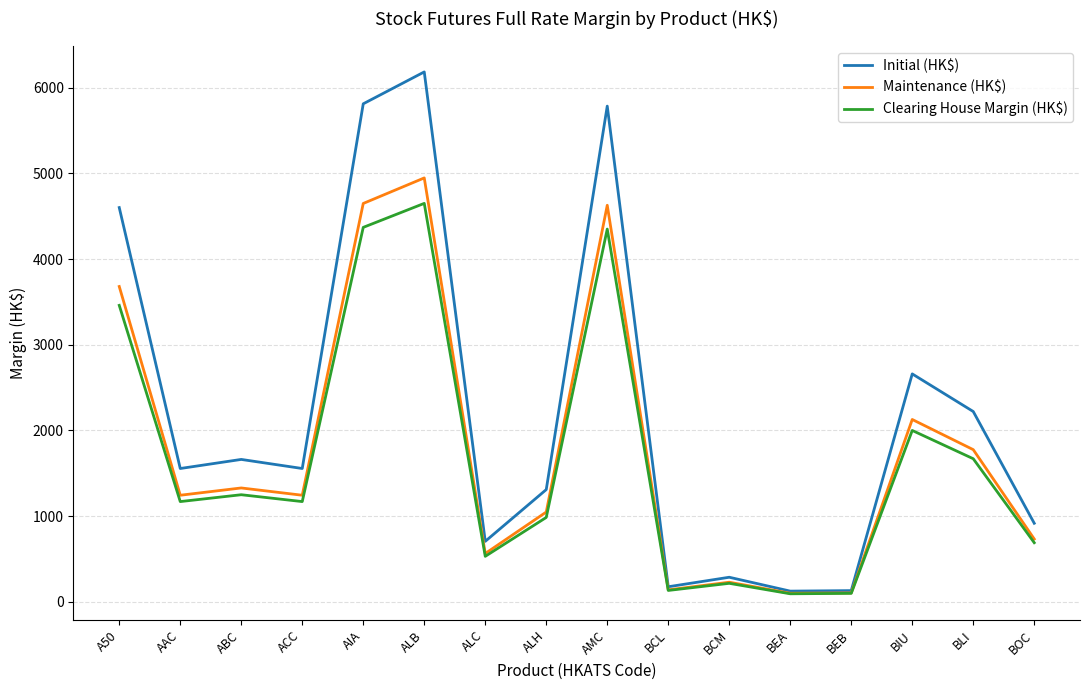

At which category is the sum across all series the highest?

ALB